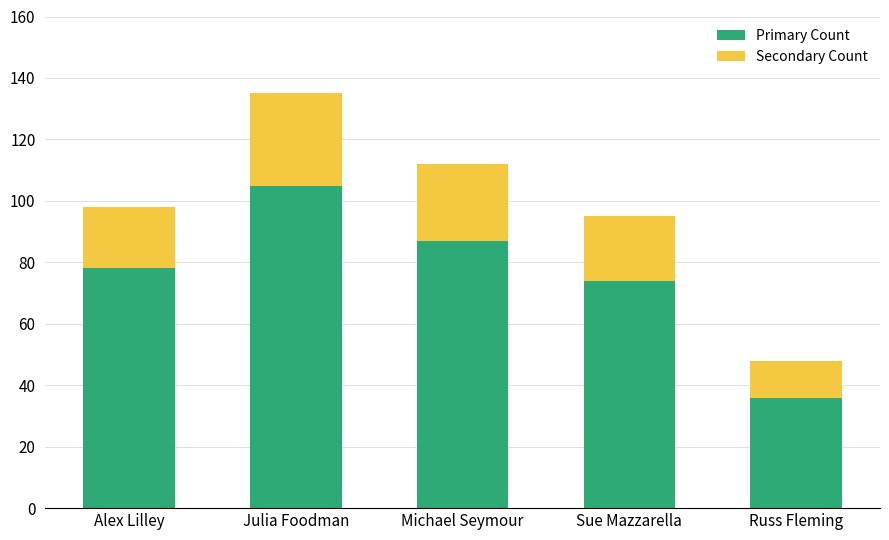

The Primary Count series shows 87 at Michael Seymour. True or false?

True